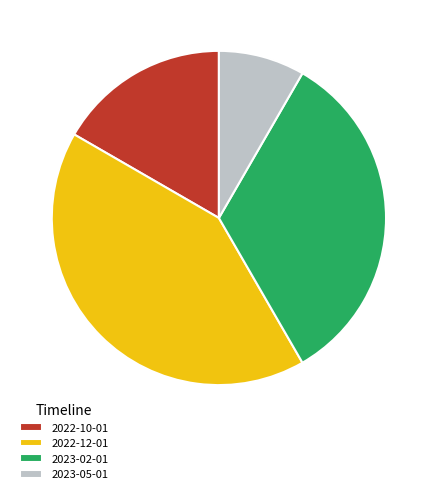

Do 2022-10-01 and 2022-12-01 together represent more than half of the pie?

Yes